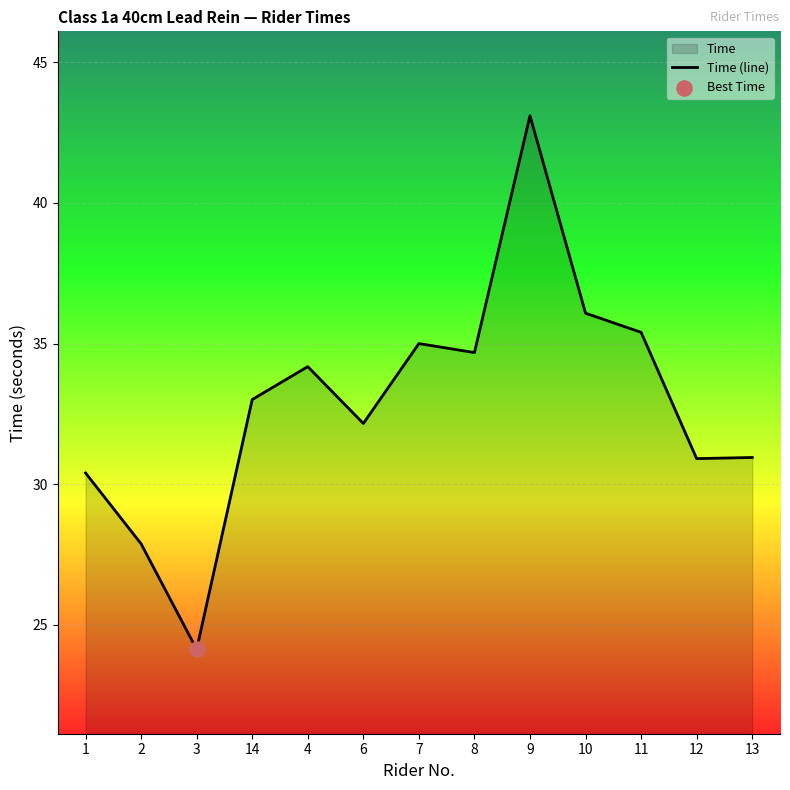

Between 4 and 8, which is larger?

8